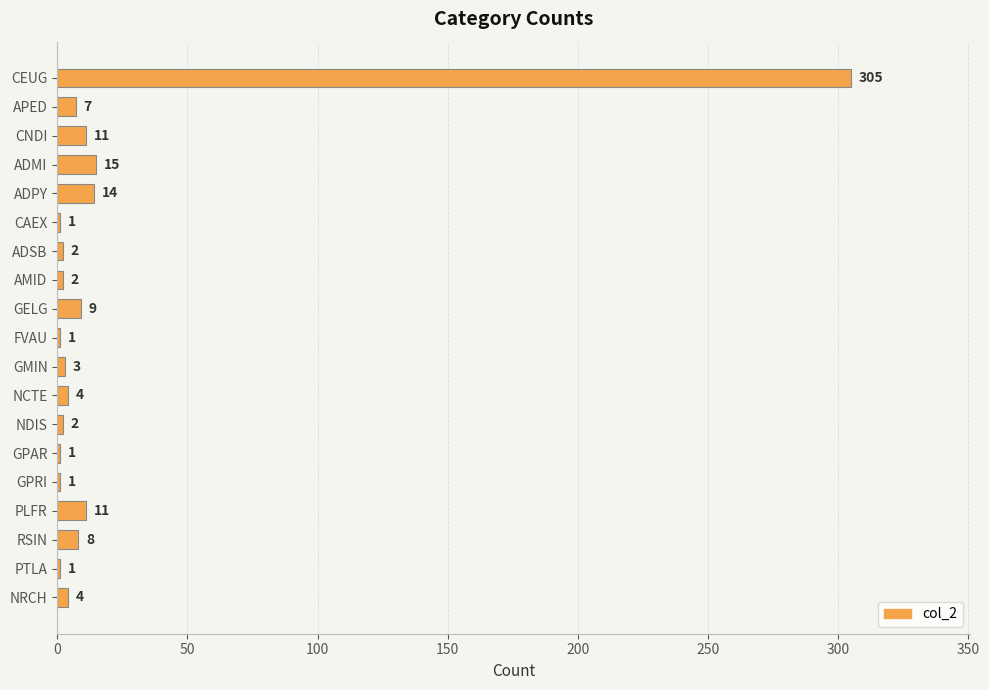

Are the bars grouped side by side (vs. stacked)?

No